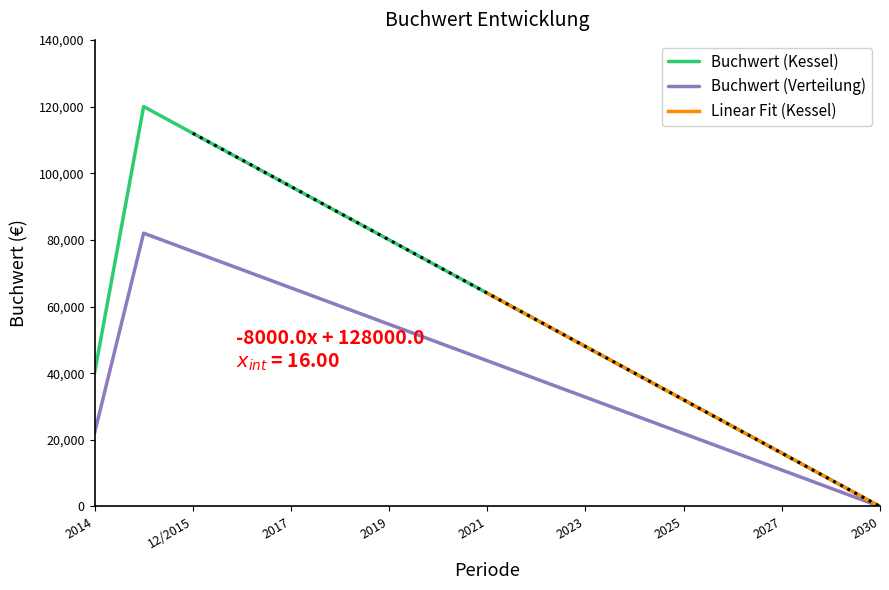

Rank the series by their average value, from lowest to highest.

Buchwert (Verteilung), Buchwert (Kessel)